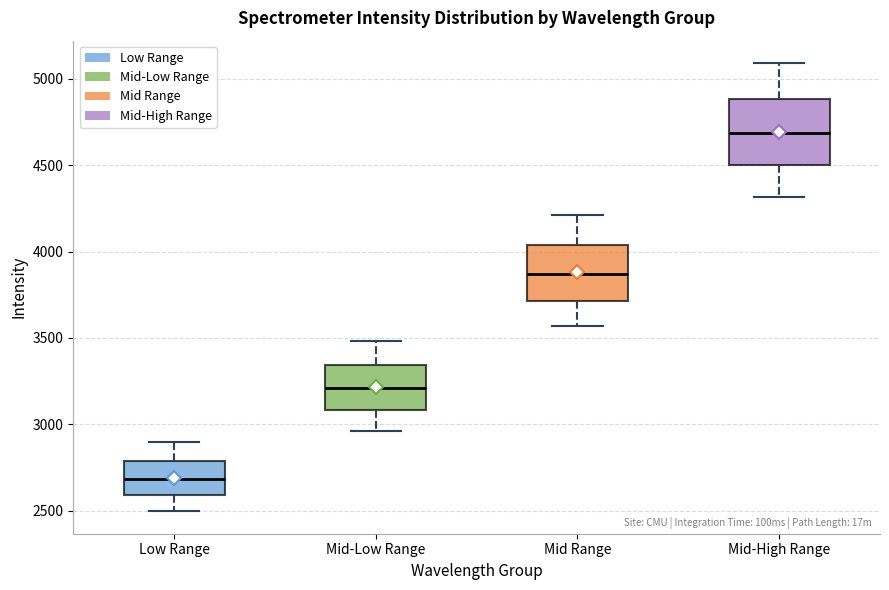

Comparing the boxes themselves (not the whiskers), which one is the tallest?

Mid-High Range